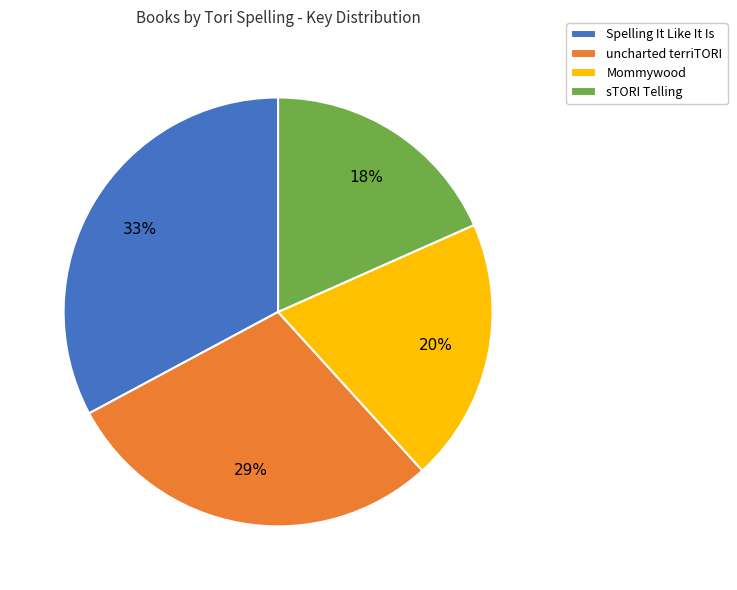

Which has a higher value, Spelling It Like It Is or uncharted terriTORI?

Spelling It Like It Is